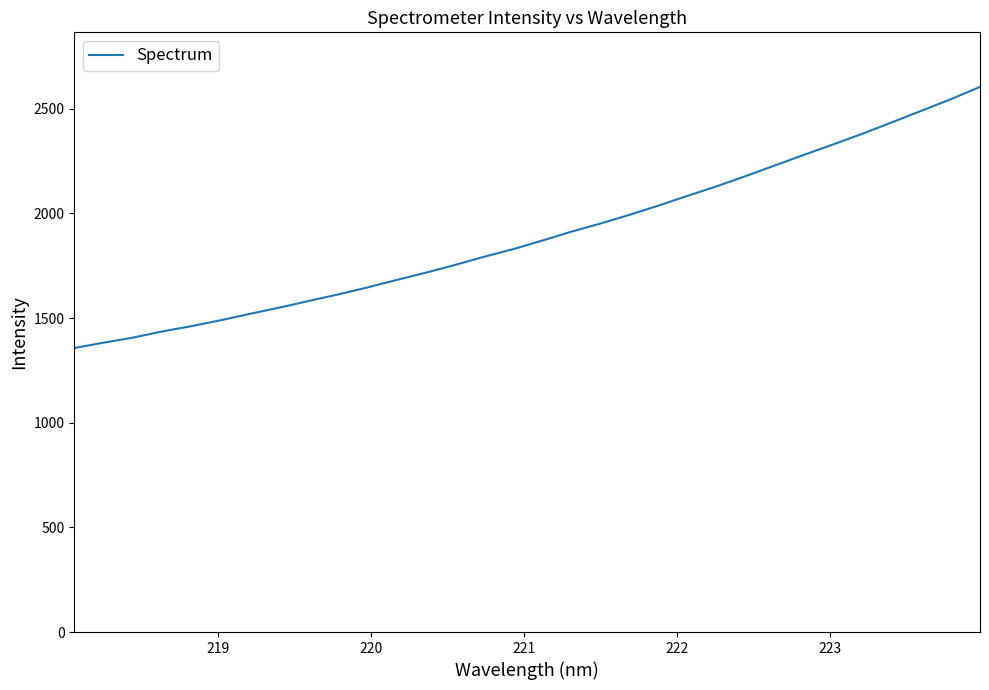

How many lines are shown in the chart?

1